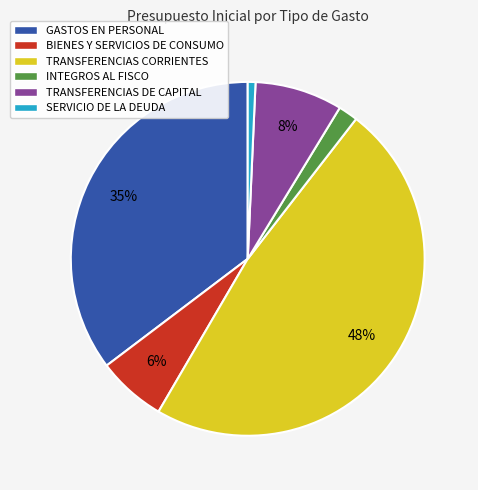

Which category has the biggest portion of the pie?

TRANSFERENCIAS CORRIENTES